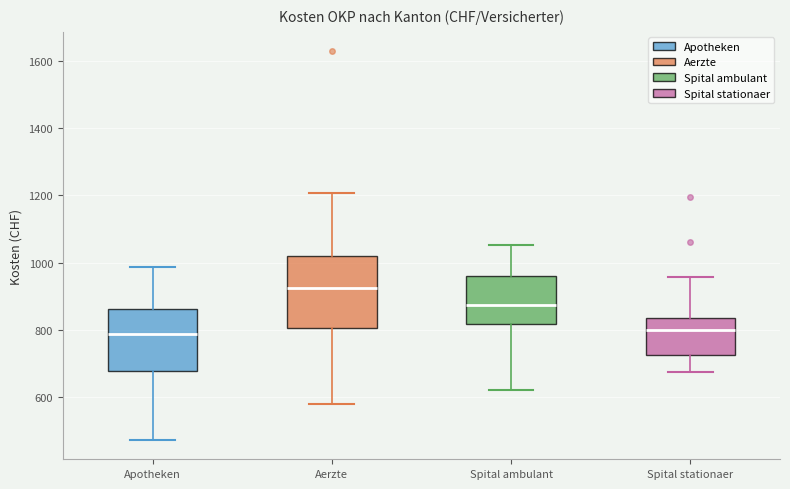

Reading left to right, transcribe this box plot: for each box, give where its median line is, the range the box spans, and where its two whiskers end, as read against the y-axis. The values are not printed on the chart, so give them approximately, as read against the axis.

Apotheken: median 780, box 680 to 860, whiskers 480 to 980
Aerzte: median 920, box 800 to 1020, whiskers 580 to 1200
Spital ambulant: median 880, box 820 to 960, whiskers 620 to 1060
Spital stationaer: median 800, box 720 to 840, whiskers 680 to 960